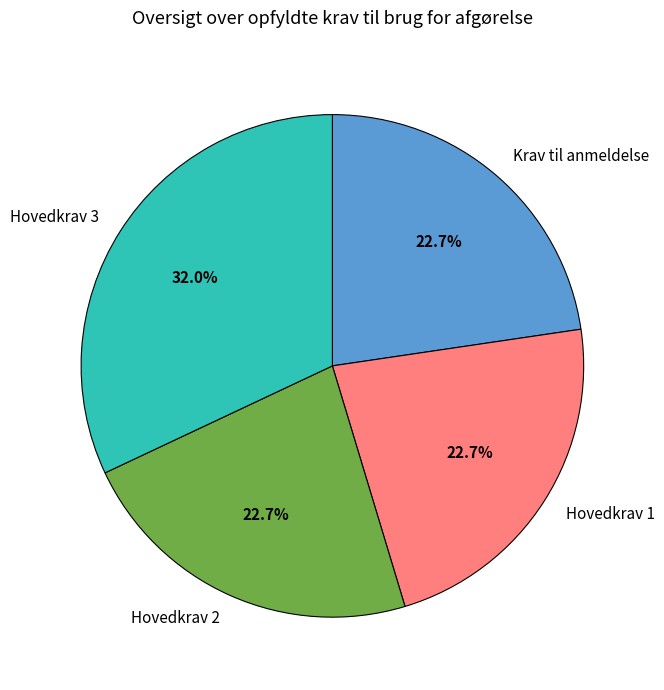

To the nearest percent, what percentage of the pie is Hovedkrav 1?

23%